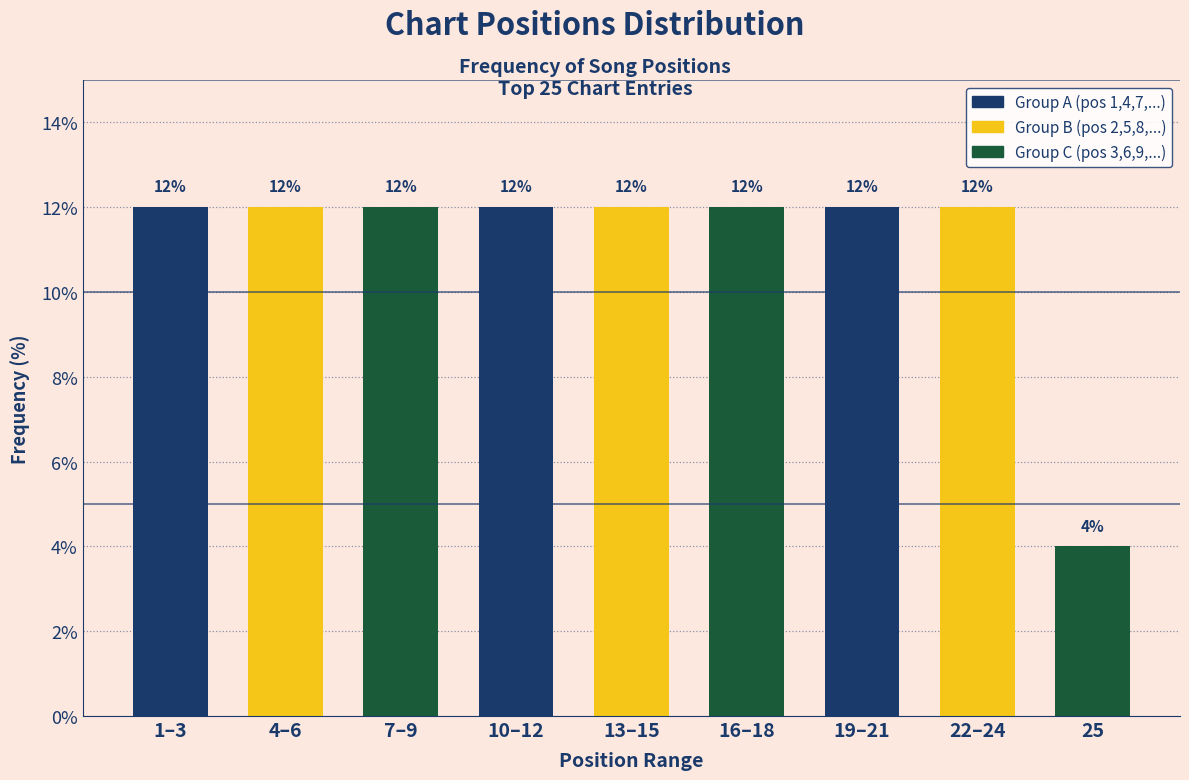

Reading right to left, extract all data points from this chart.

25=4	22–24=12	19–21=12	16–18=12	13–15=12	10–12=12	7–9=12	4–6=12	1–3=12